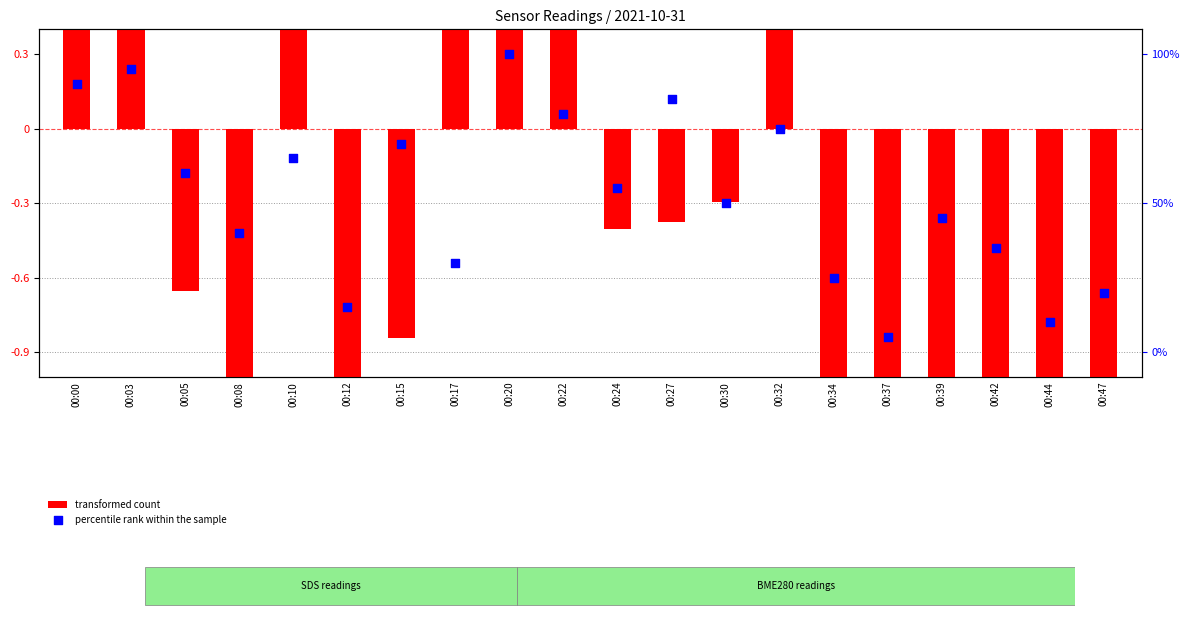

At how many categories does at least one series exceed 0?

8